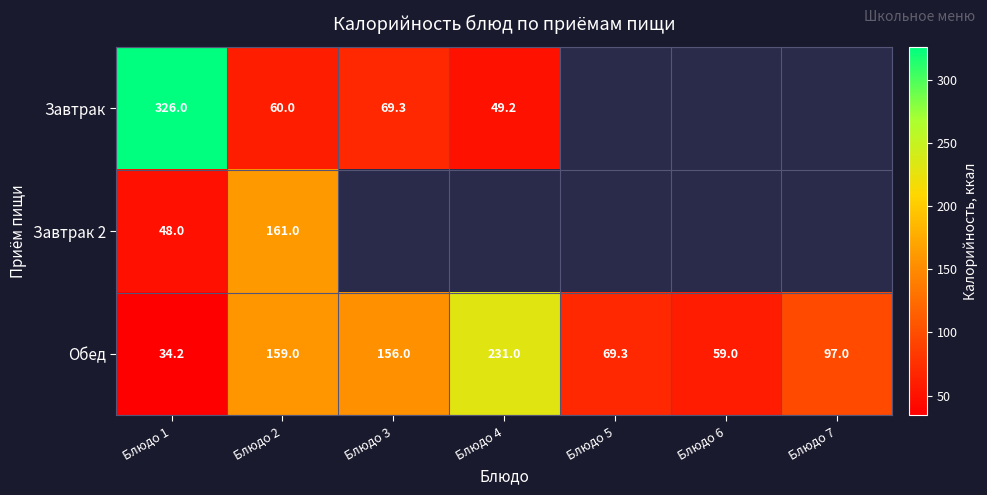

True or false: Обед has a value of 19.8 at Блюдо 1.

False